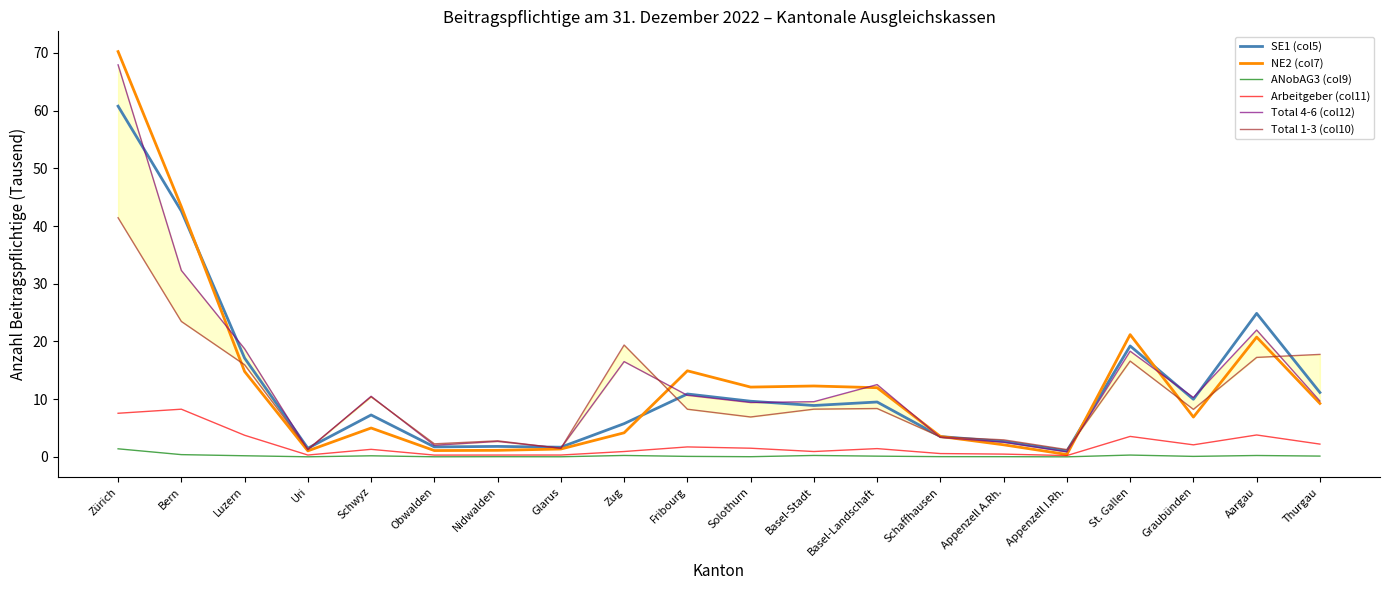

What is the difference between the highest and lowest values at Bern?

43.0